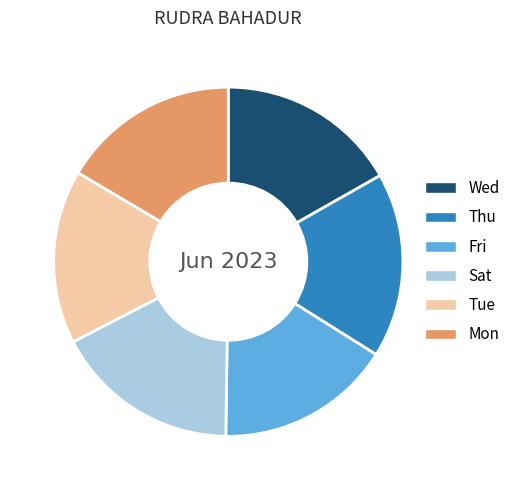

Does any single category account for the majority?

No